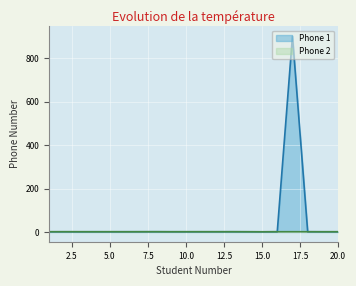

List the series in order of their peak value, highest first.

Phone 1, Phone 2